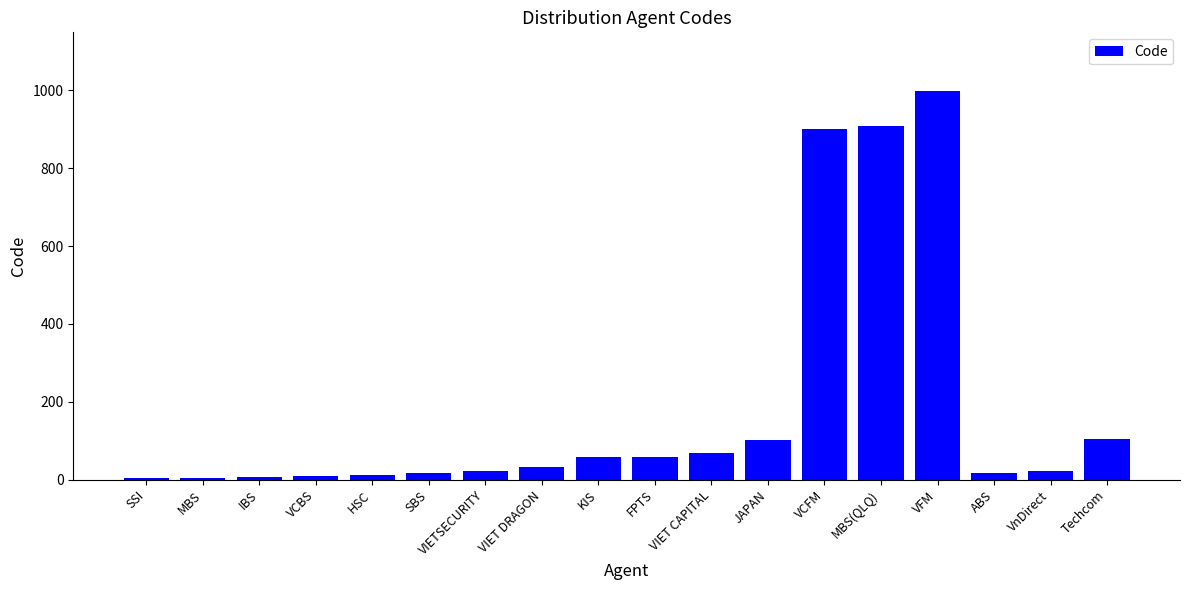

What is the greatest value displayed?

999